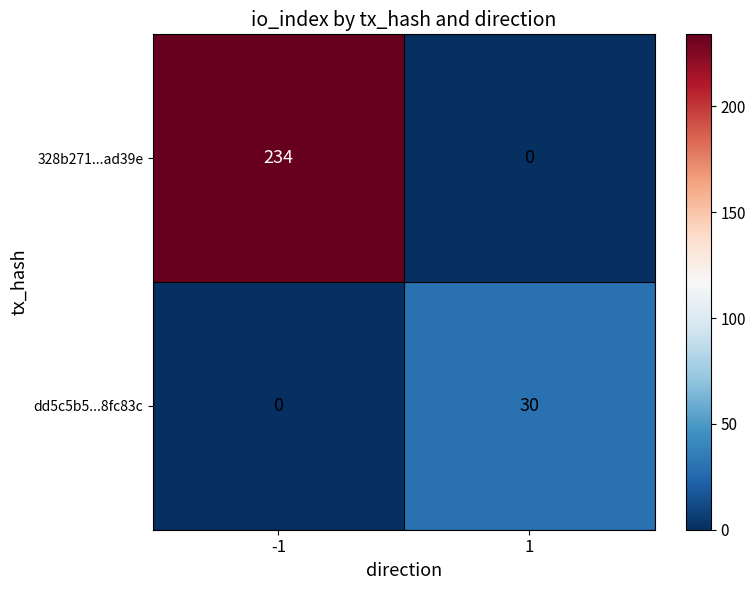

Which series has the largest total across all categories?

328b271...ad39e